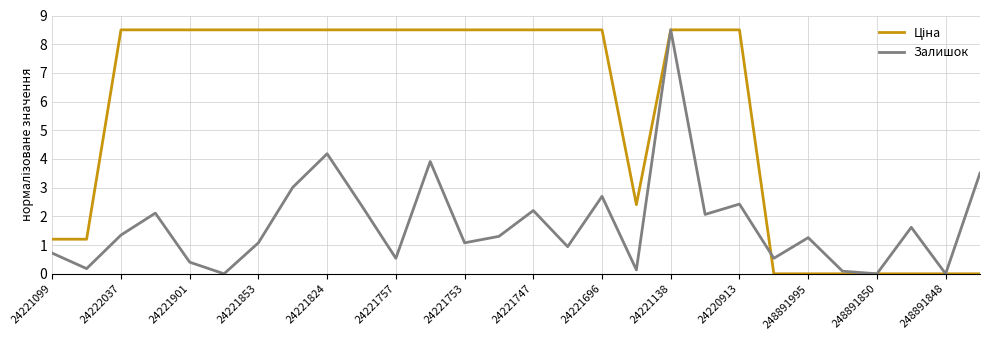

What is the average value of the Залишок series?

1.7